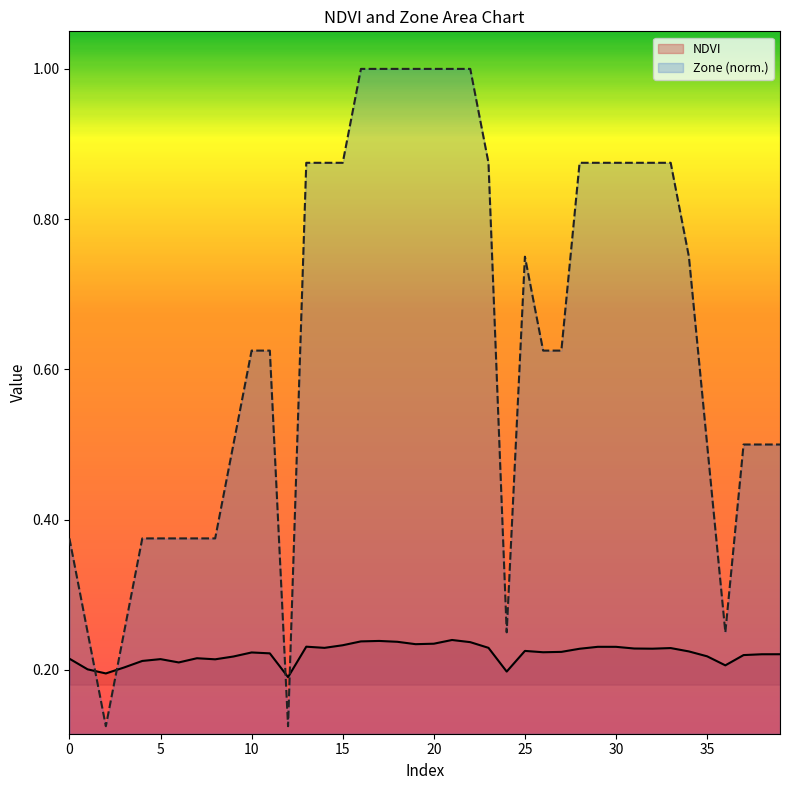

True or false: NDVI has a value of 0.1 at 36.

False